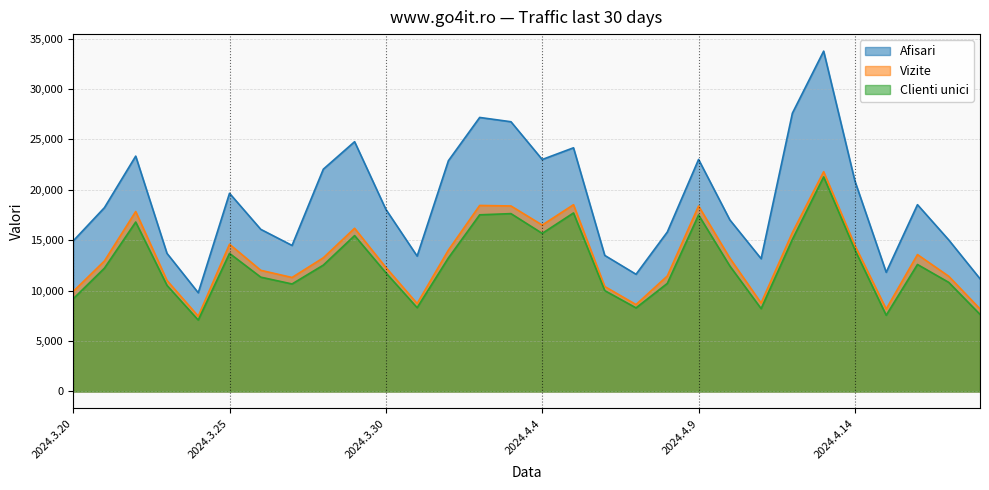

What is the total value across all series at 2024.4.12?

58449